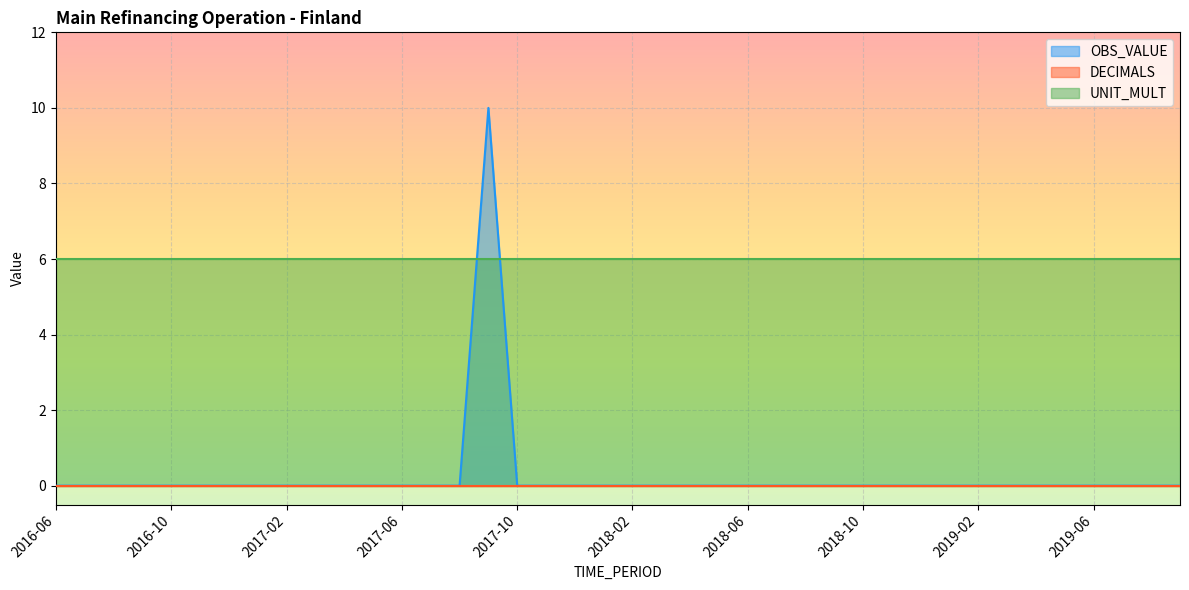

What is the label of the 38th point from the left?

2019-07